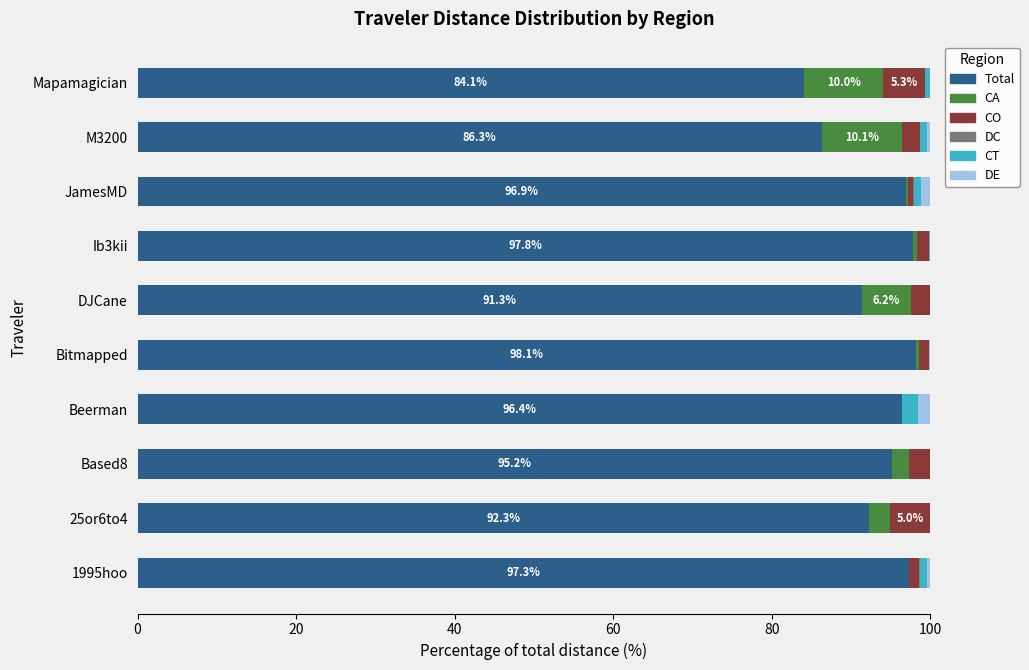

What is the maximum value for Total?

98.1